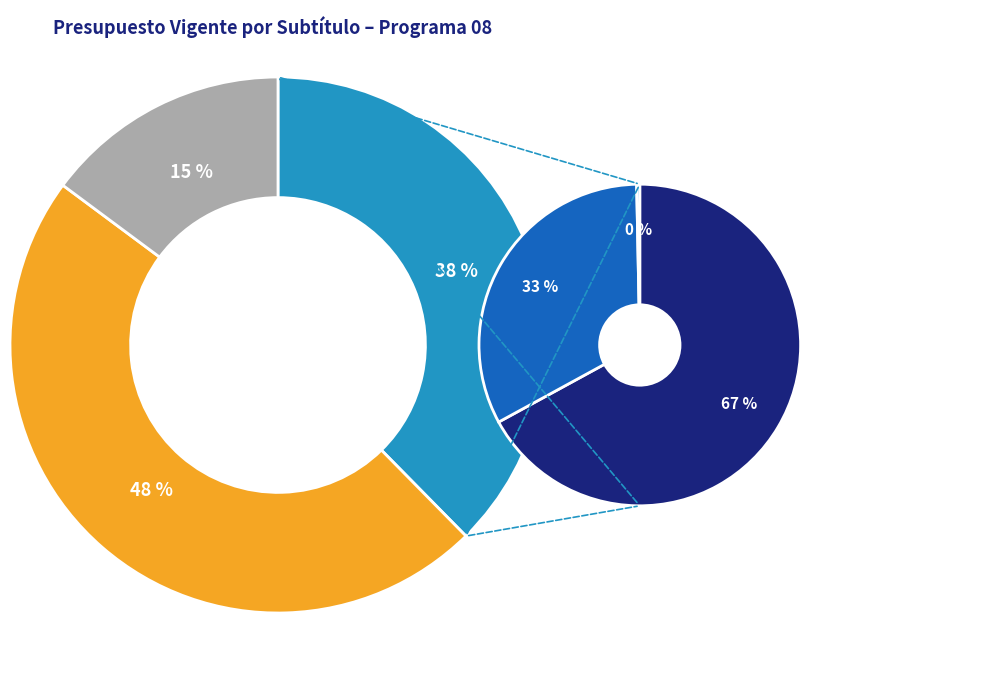

To the nearest percent, what percentage of the pie is APORTE FISCAL?

46%